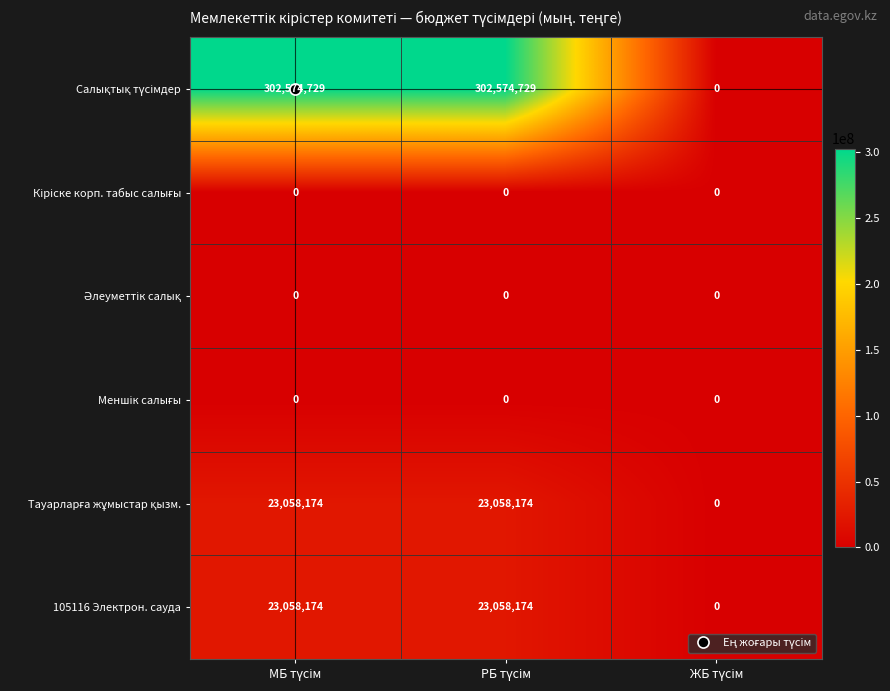

What is the maximum value shown in the chart?

302574729